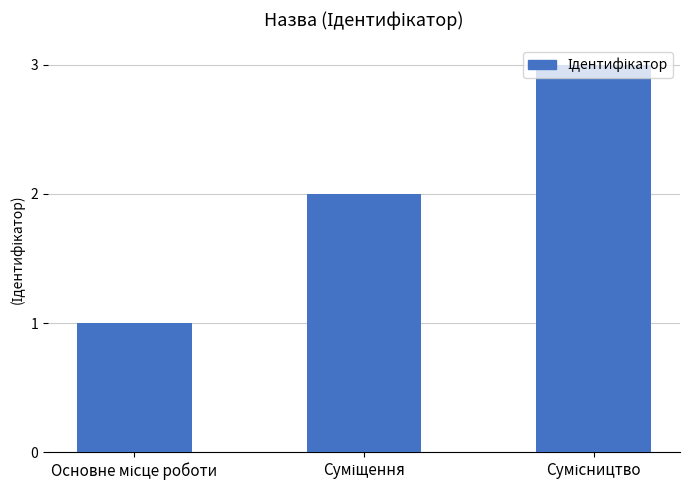

What is the maximum value shown in the chart?

3